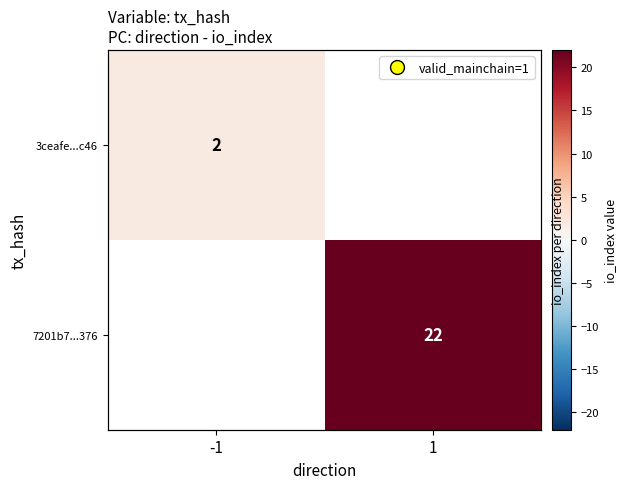

Rank the series by their average value, from lowest to highest.

3ceafe...c46, 7201b7...376